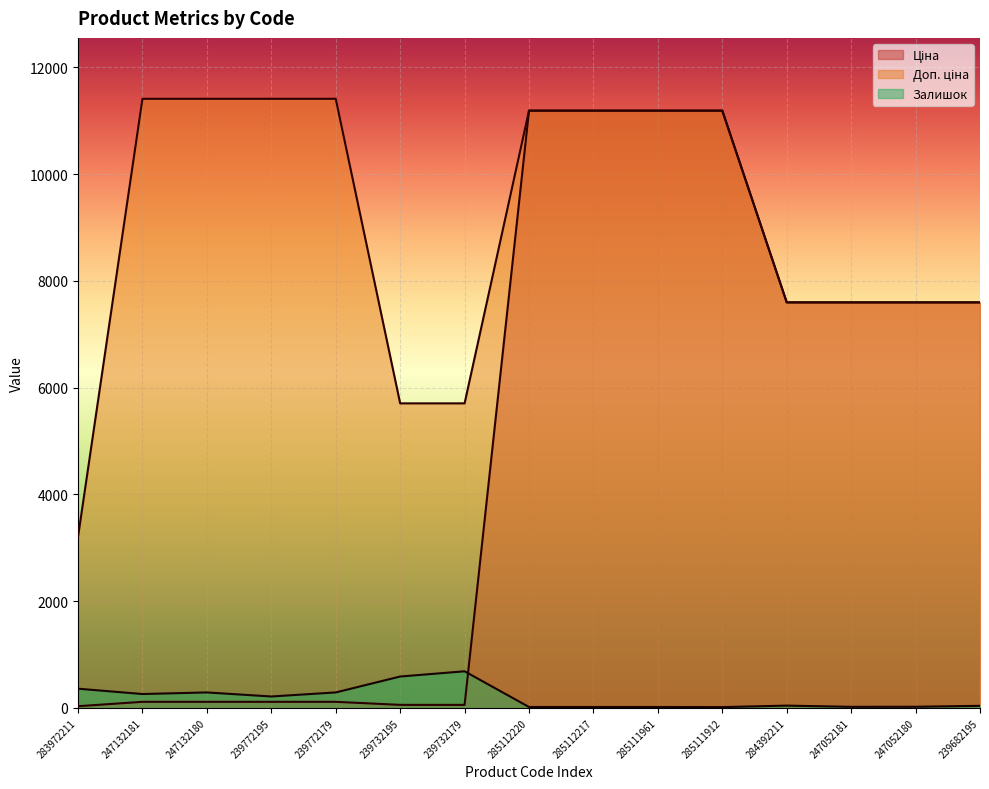

How many data points in Ціна are less than 7596?

7